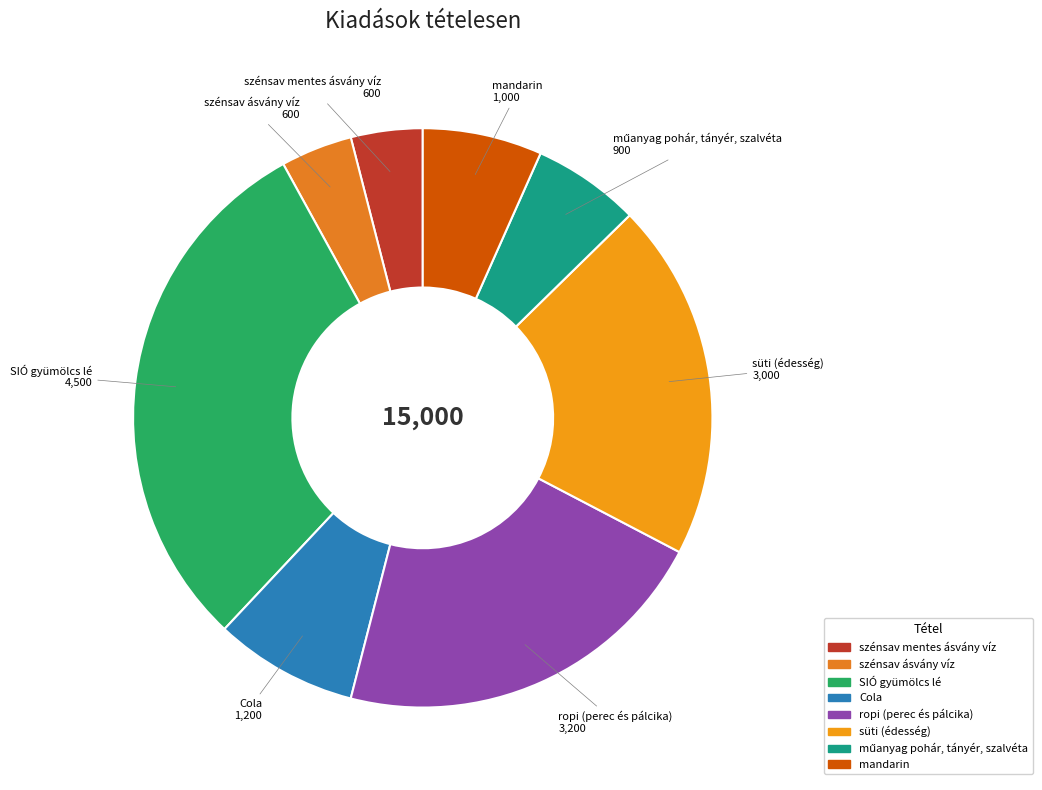

Combined, do szénsav ásvány víz and mandarin account for over 50%?

No